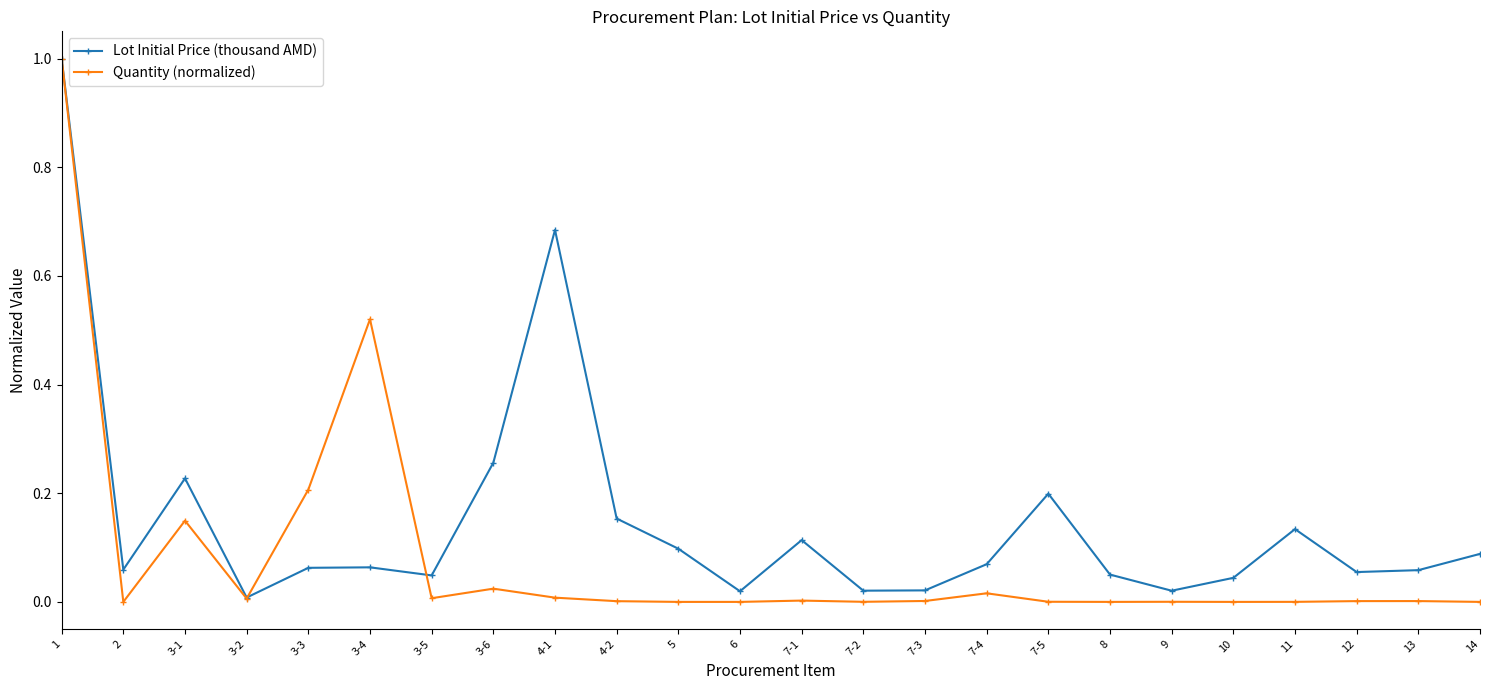

Which series has the largest range (max minus min)?

Quantity (normalized)